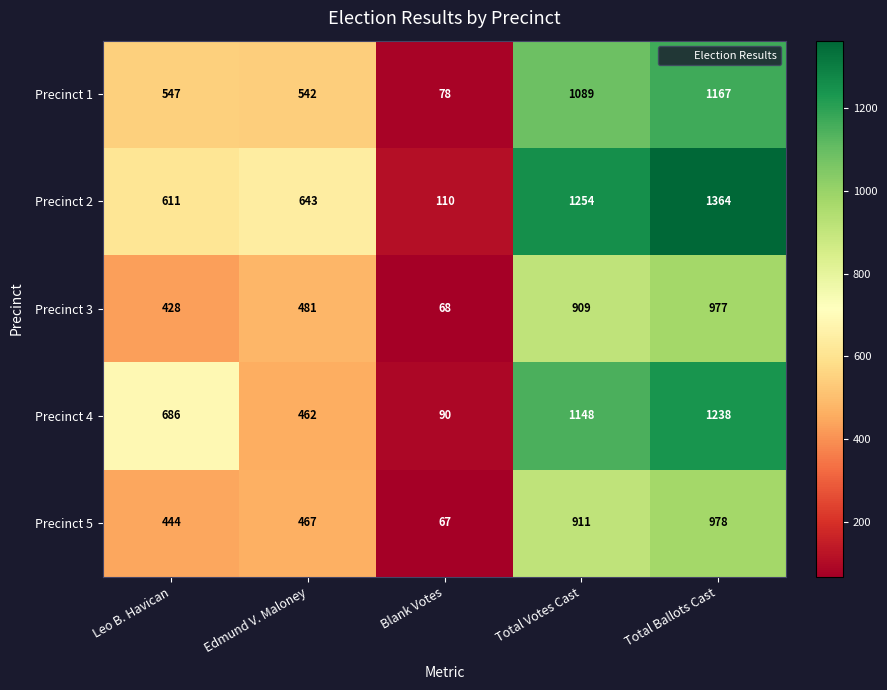

What is the average value of the Precinct 3 series?

573